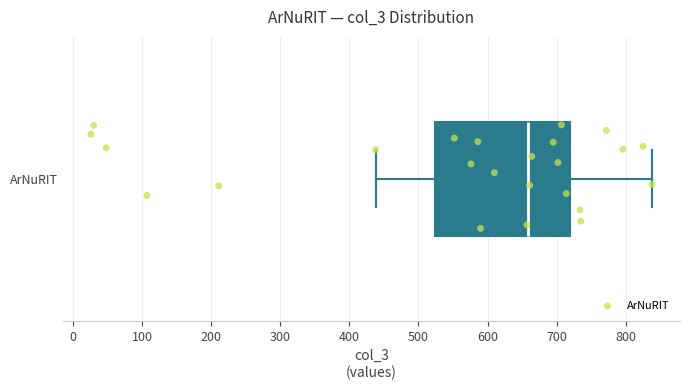

Where is the left edge of the box for ArNuRIT on the x-axis? The values are not printed on the chart, so give them approximately, as read against the axis.

520